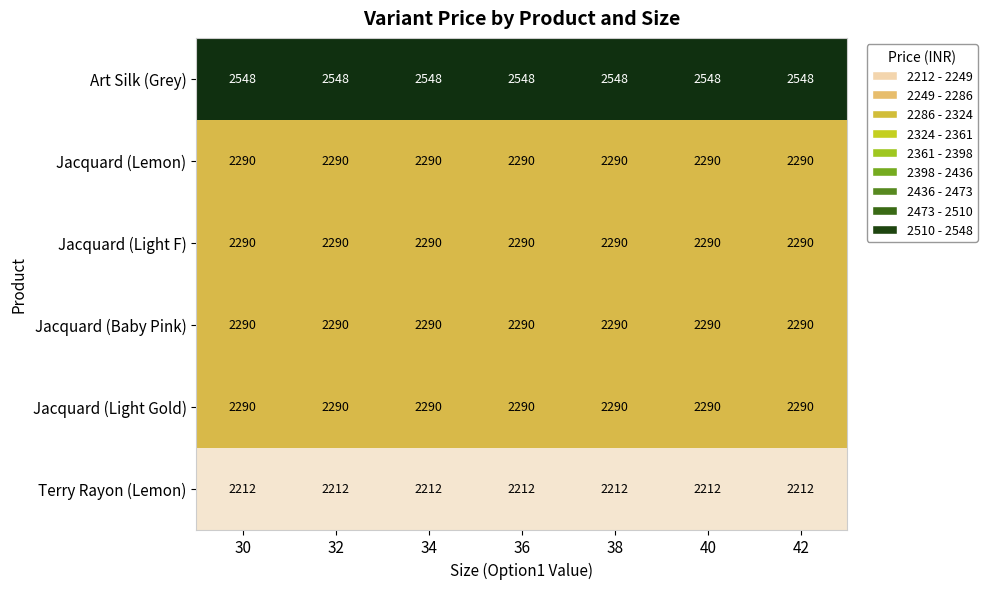

What is the lowest value of the Jacquard (Baby Pink) series?

2290